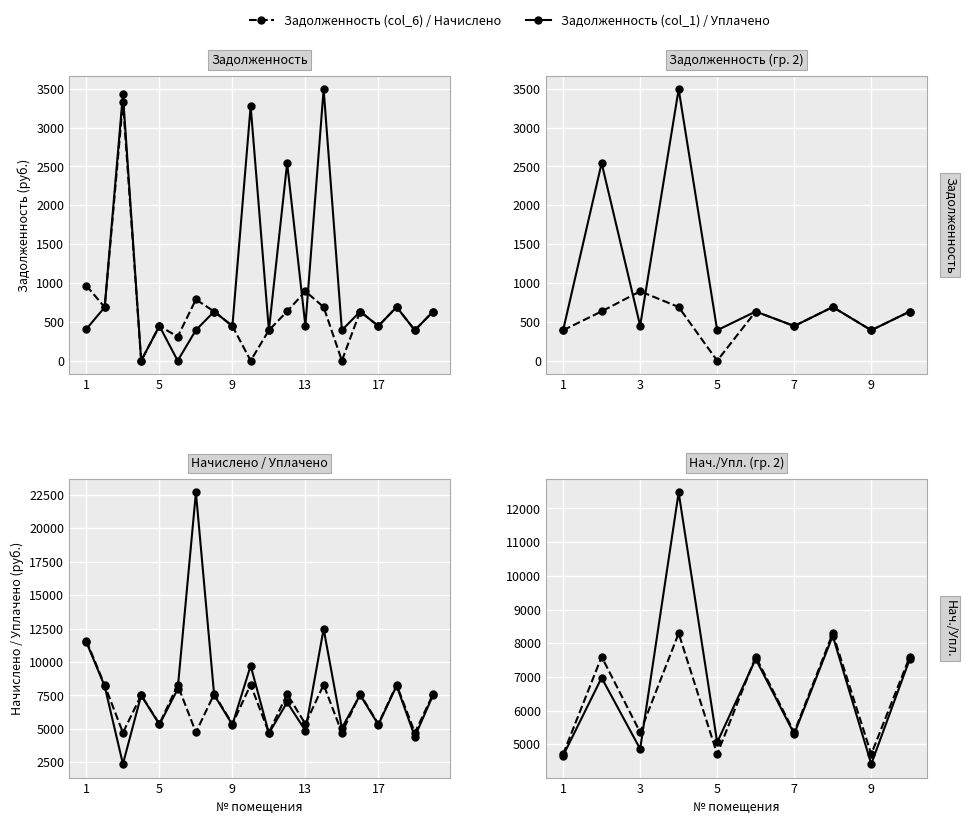

What is the value of the уплачено (col_4) point at the 8th from the left?

7530.5